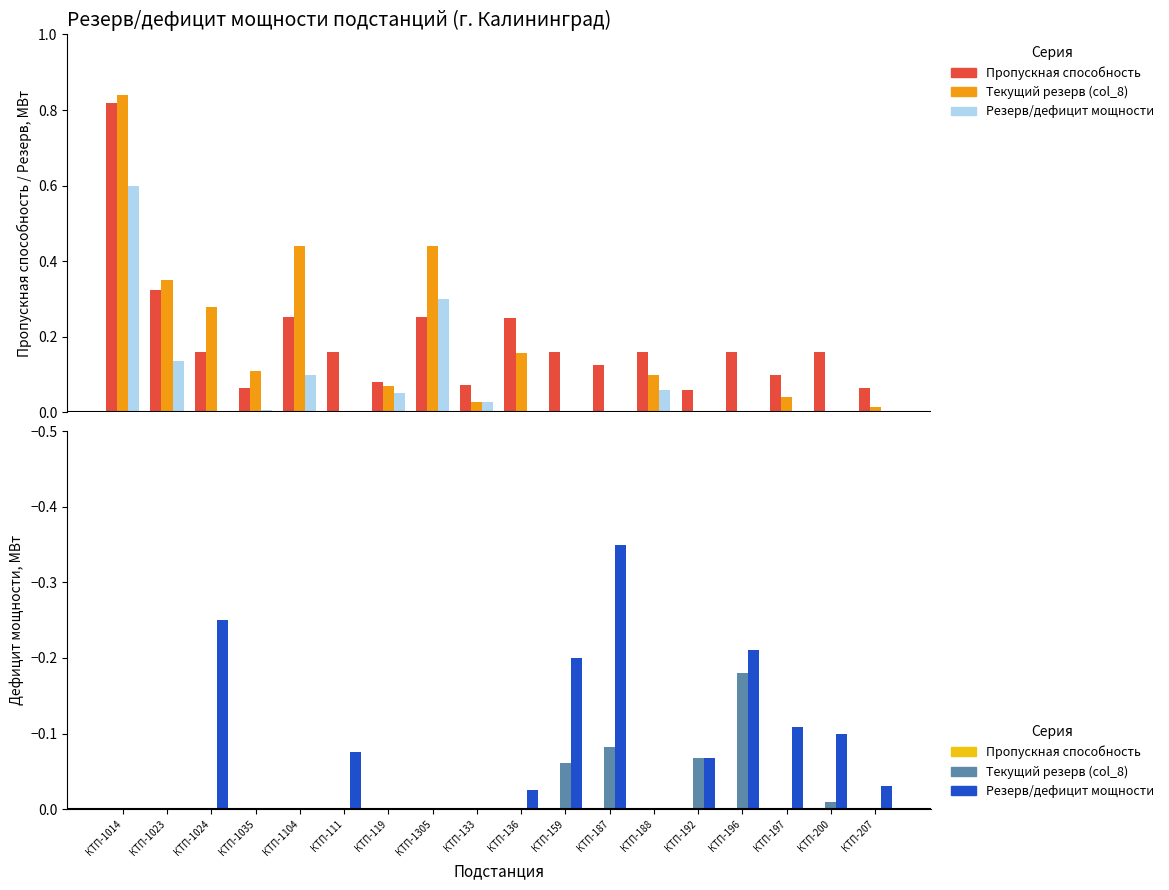

Reading left to right, extract all data points from this chart.

Пропускная способность: 0.0	0.0	0.0	0.0	0.0	0.0	0.0	0.0	0.0	0.0	0.0	0.0	0.0	0.0	0.0	0.0	0.0	0.0
Текущий резерв (col_8): 0.0	0.0	0.0	0.0	0.0	0.0	0.0	0.0	0.0	0.0	-0.1	-0.1	0.0	-0.1	-0.2	0.0	-0.0	0.0
Резерв/дефицит мощности: 0.0	0.0	-0.2	0.0	0.0	-0.1	0.0	0.0	0.0	-0.0	-0.2	-0.3	0.0	-0.1	-0.2	-0.1	-0.1	-0.0